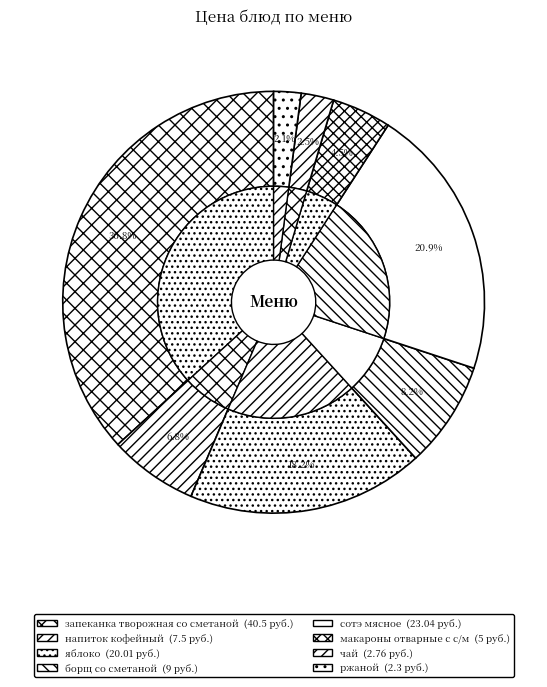

Approximately how many times larger is the value at яблоко compared to ржаной?

8.7